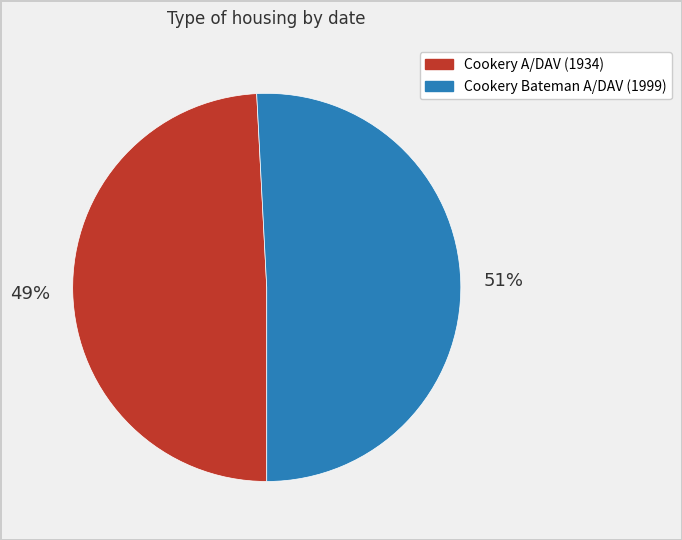

To the nearest percent, what portion does Cookery A/DAV represent?

49%